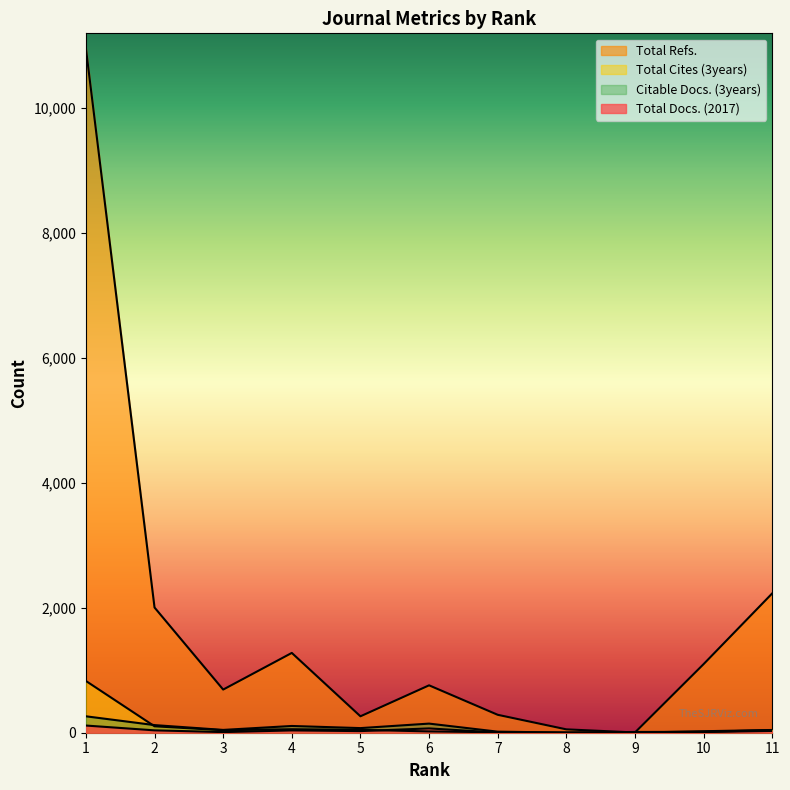

Is the value of Total Refs. at 4 greater than the value of Total Cites (3years) at 7?

Yes